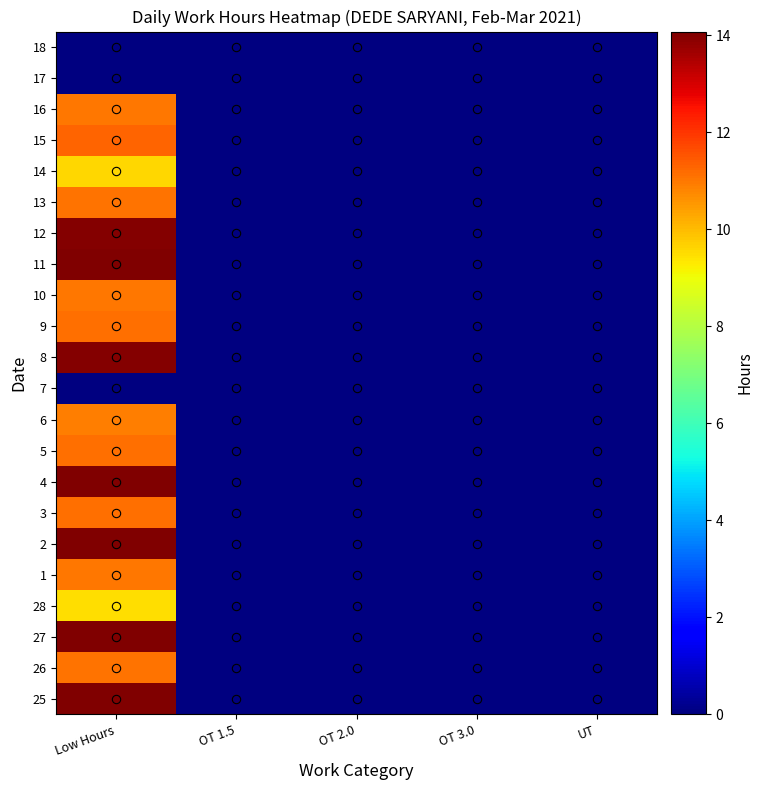

At OT 3.0, list the series in order from smallest to largest.

25, 26, 27, 28, 1, 2, 3, 4, 5, 6, 7, 8, 9, 10, 11, 12, 13, 14, 15, 16, 17, 18